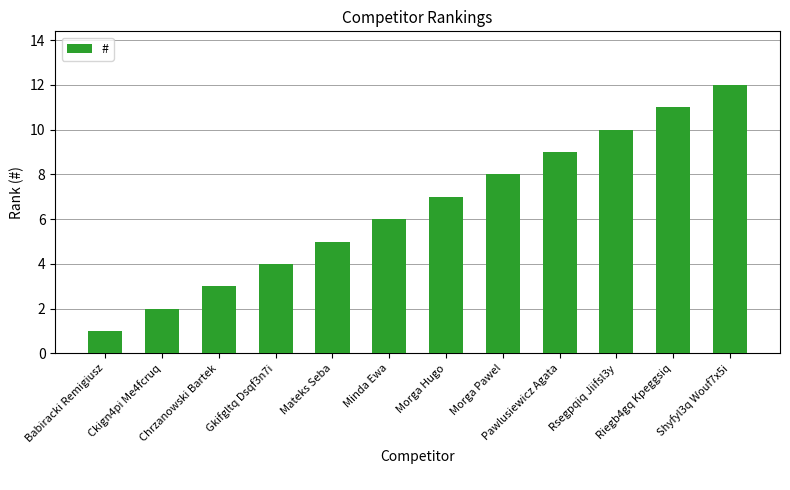

Rank the categories by value from highest to lowest.

Shyfyl3q Wouf7x5i, Riegb4gq Kpeggsiq, Rsegpqiq Jiifsl3y, Pawlusiewicz Agata, Morga Pawel, Morga Hugo, Minda Ewa, Mateks Seba, Gkifgltq Dsqf3n7i, Chrzanowski Bartek, Ckign4pi Me4fcruq, Babiracki Remigiusz